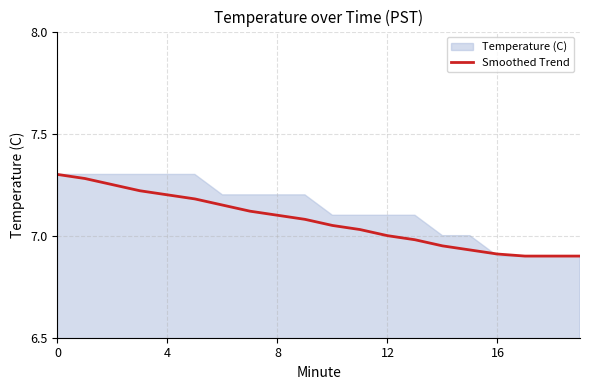

How many data points does each series have?

20